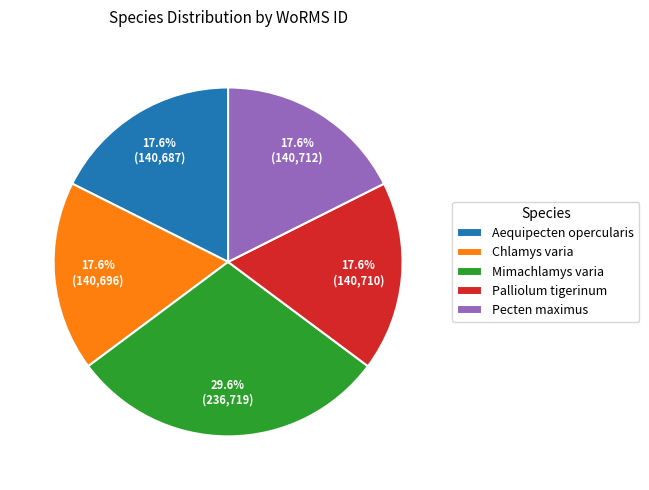

Count the number of slices in the pie.

5